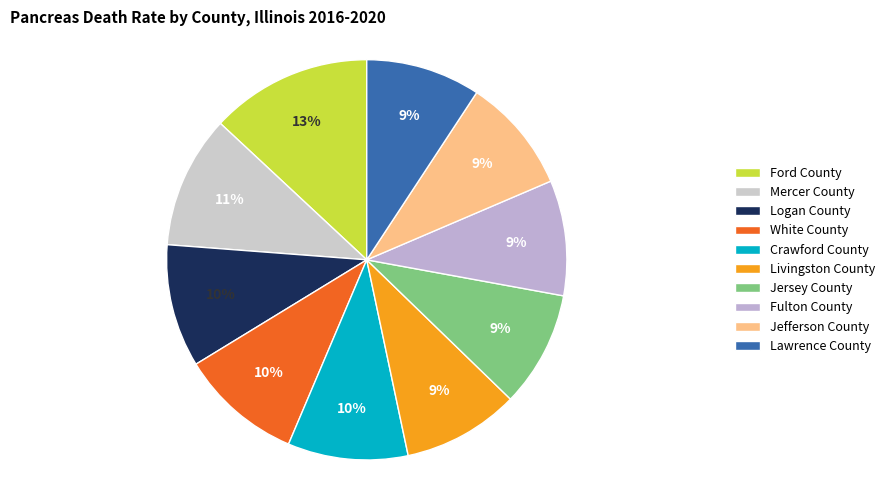

How many segments does this pie chart have?

10